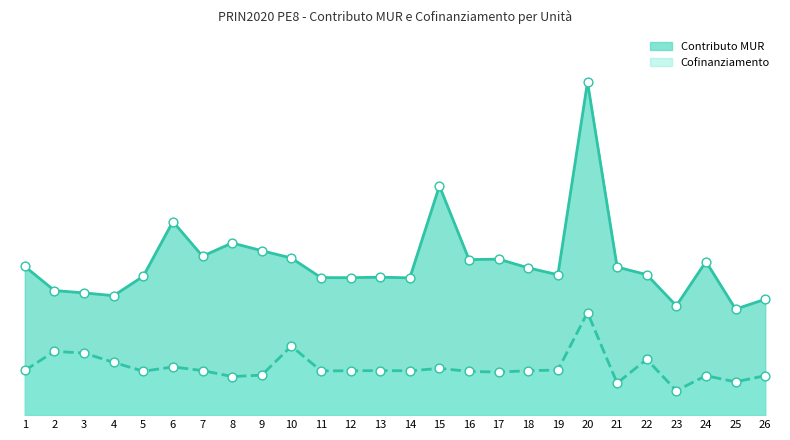

At how many categories does at least one series exceed 60656?

26